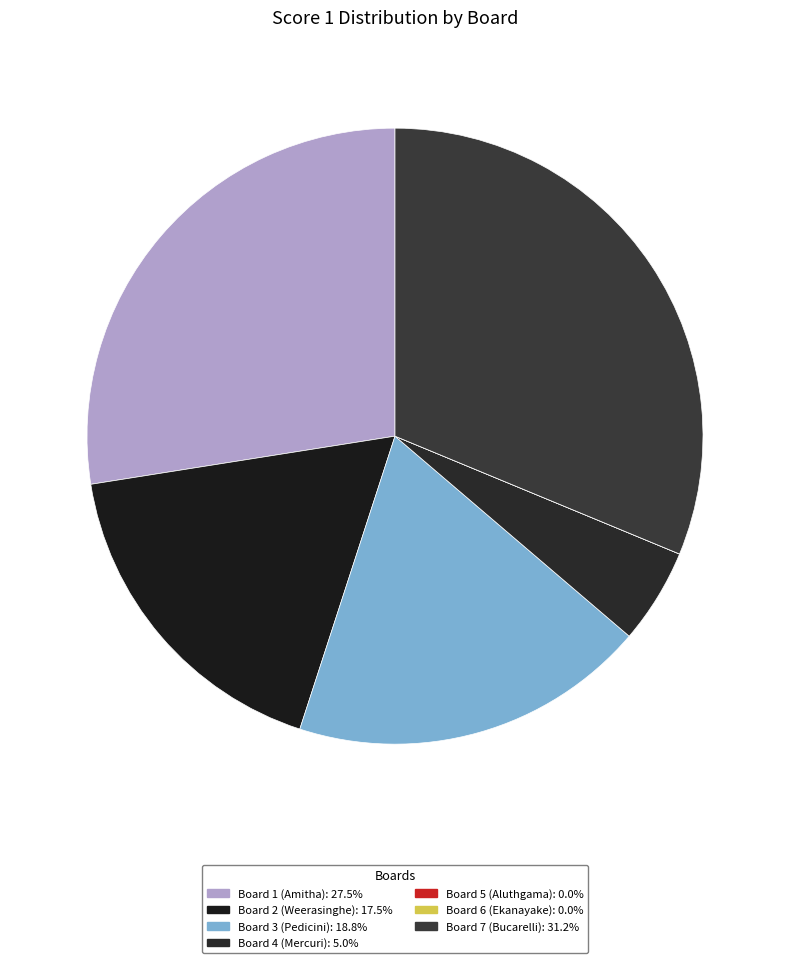

Rank the categories by value from highest to lowest.

Board 7 (Bucarelli), Board 1 (Amitha), Board 3 (Pedicini), Board 2 (Weerasinghe), Board 4 (Mercuri), Board 5 (Aluthgama), Board 6 (Ekanayake)